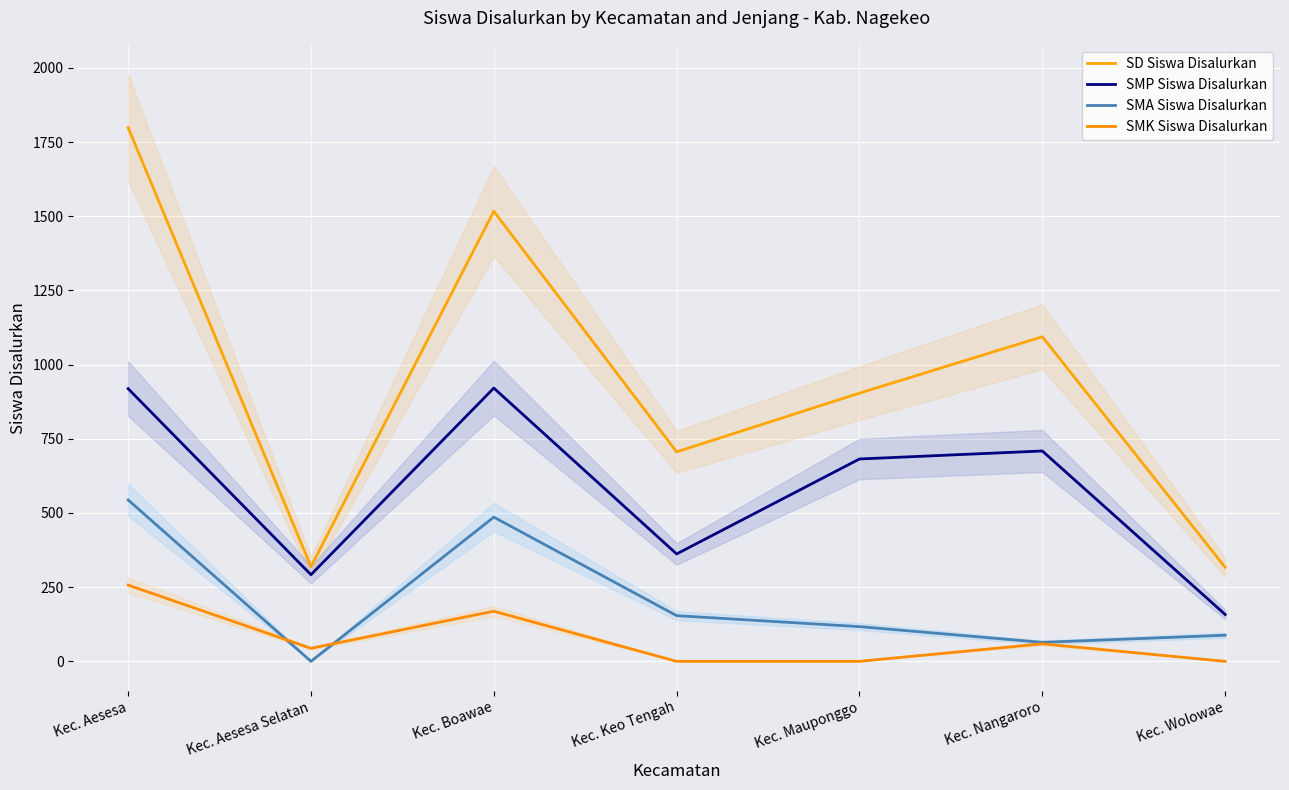

The value of SMA Siswa Disalurkan at Kec. Boawae is 665. True or false?

False